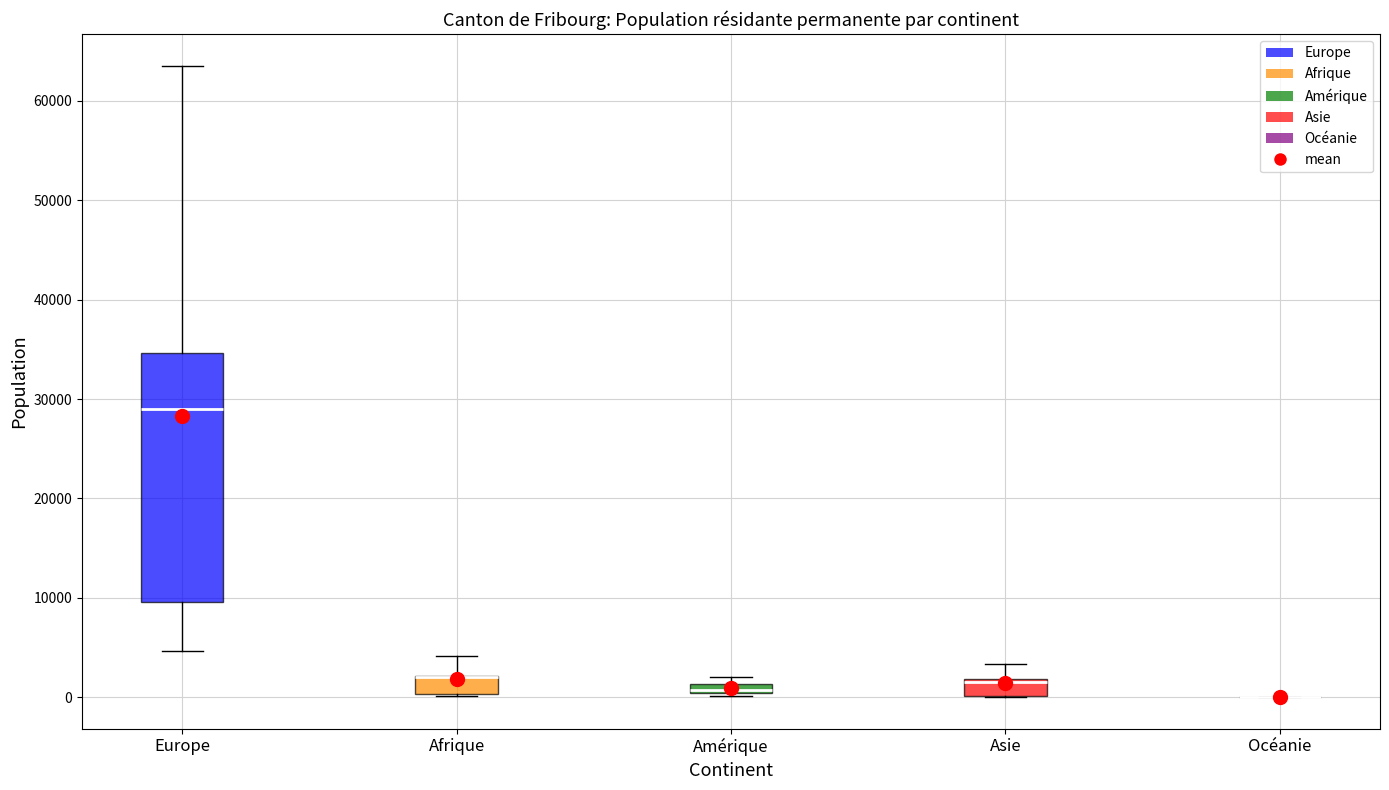

Where is the upper edge of the box for Amérique on the y-axis? The values are not printed on the chart, so give them approximately, as read against the axis.

1000